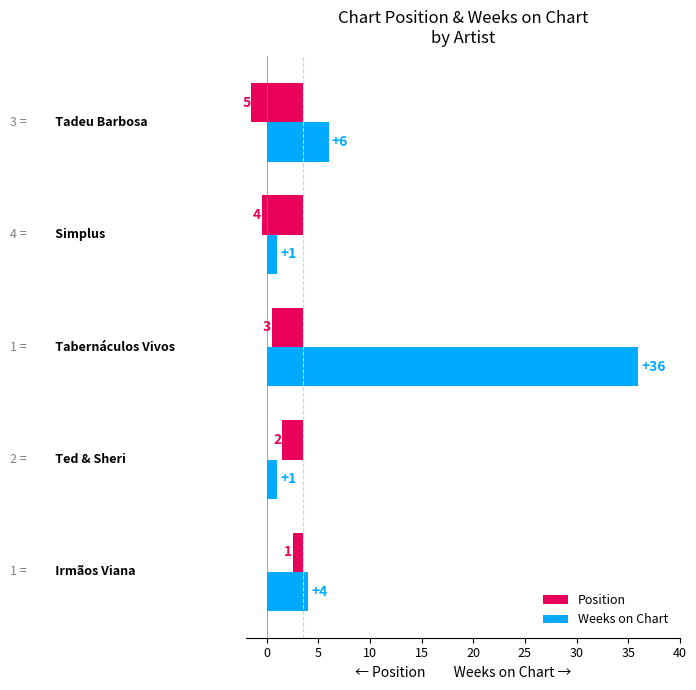

Which series has the widest spread of values?

Weeks on Chart